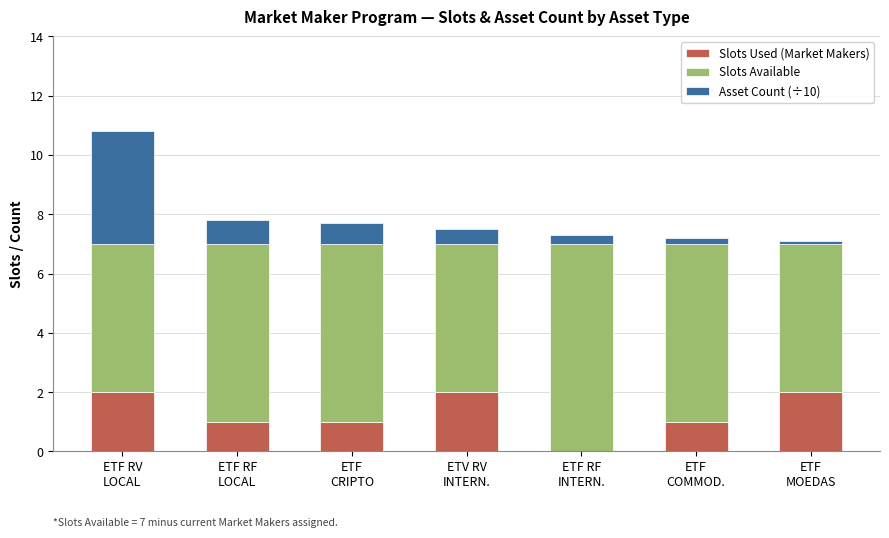

Are the bars horizontal?

No